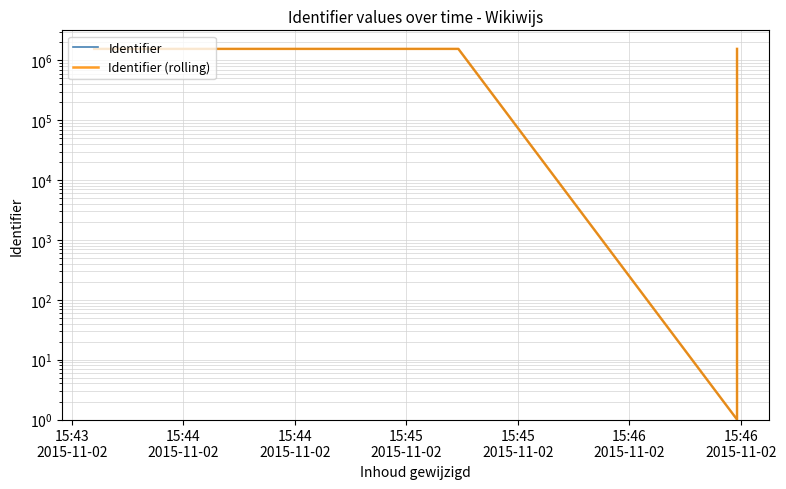

Where does the Identifier (rolling) series first go above 1560747?

15:43
2015-11-02